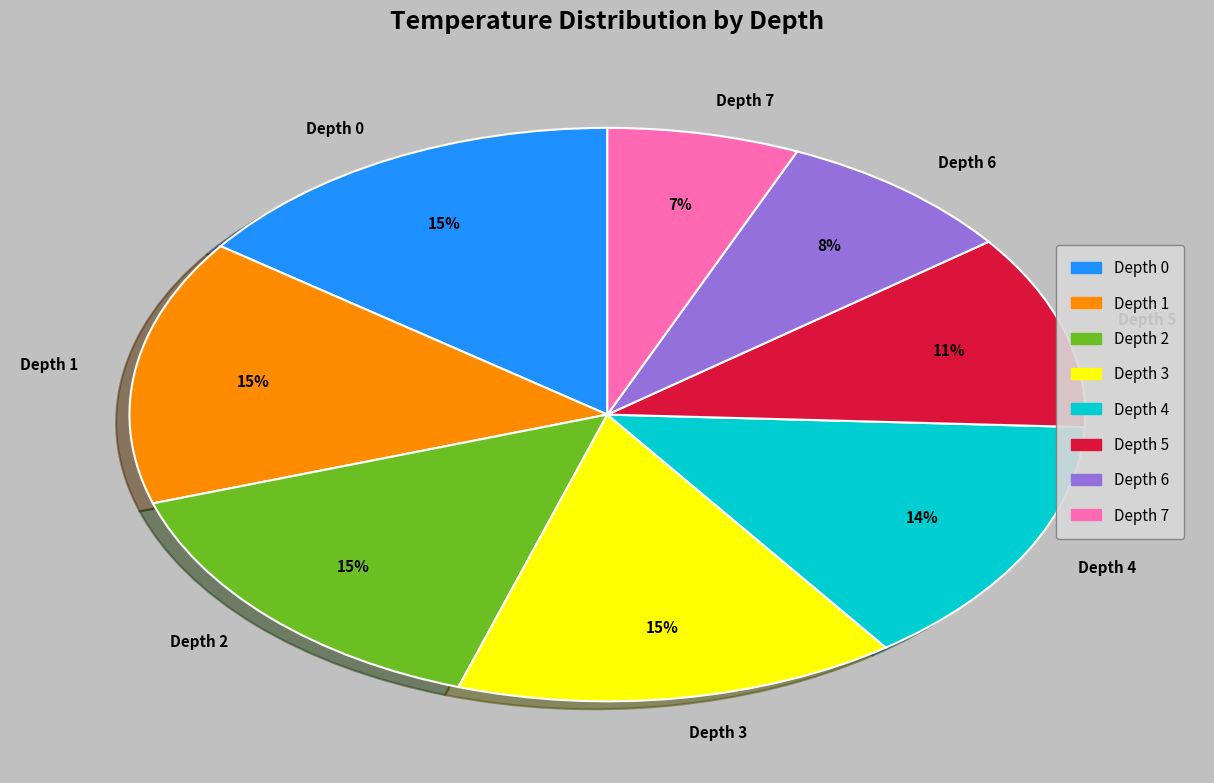

Between Depth 7 and Depth 2, which is larger?

Depth 2